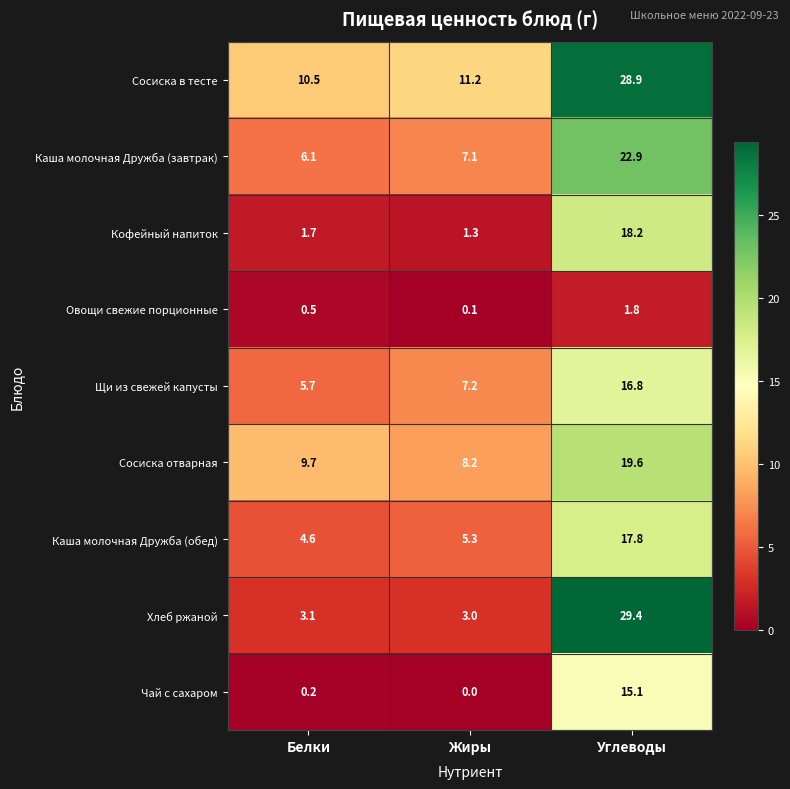

Between Белки and Углеводы, which series saw the biggest shift?

Хлеб ржаной